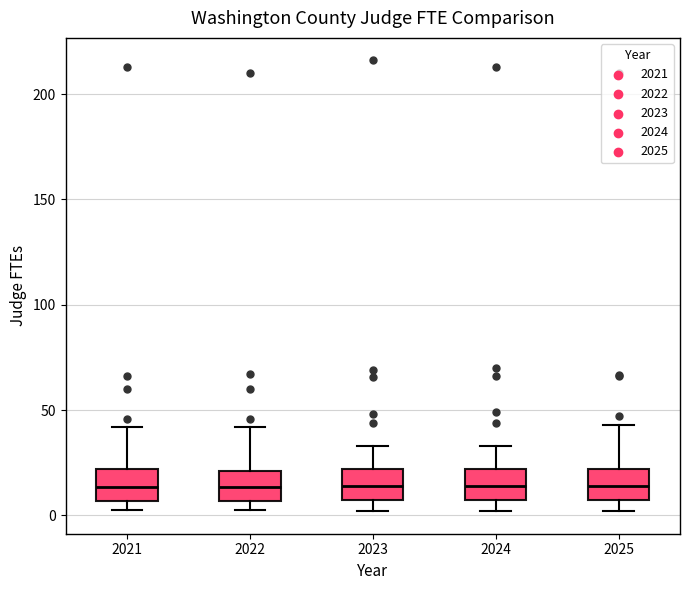

Reading left to right, transcribe this box plot: for each box, give where its median line is, the range the box spans, and where its two whiskers end, as read against the y-axis. The values are not printed on the chart, so give them approximately, as read against the axis.

2021: median 15, box 5 to 20, whiskers 5 (just below the box's lower edge) to 40
2022: median 15, box 5 to 20, whiskers 0 to 40
2023: median 15, box 10 to 20, whiskers 0 to 35
2024: median 15, box 10 to 20, whiskers 0 to 35
2025: median 15, box 5 to 20, whiskers 0 to 45